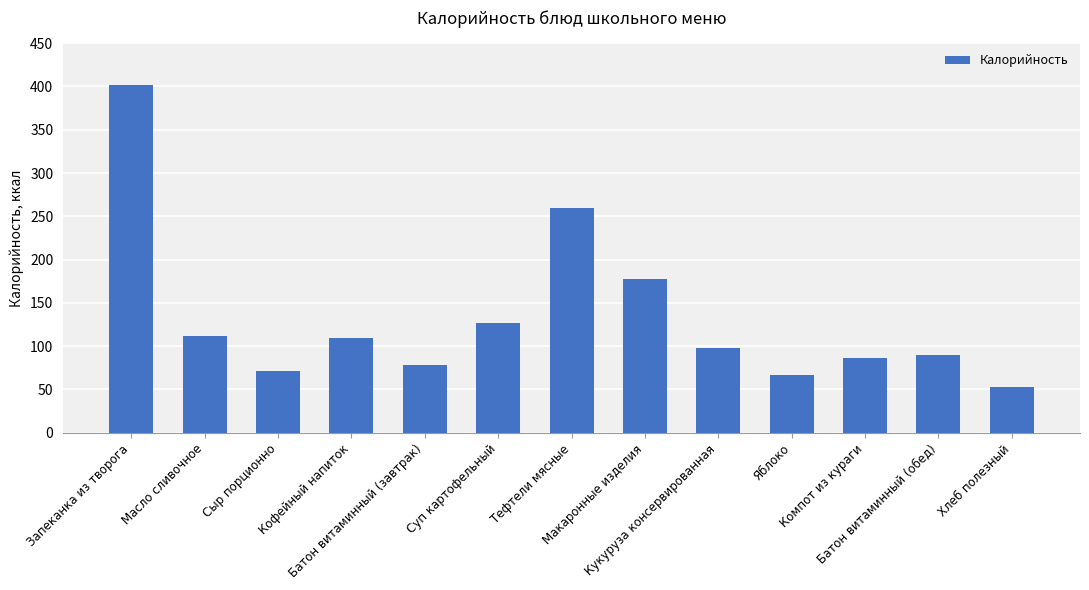

What is the sum of all values?

1732.0